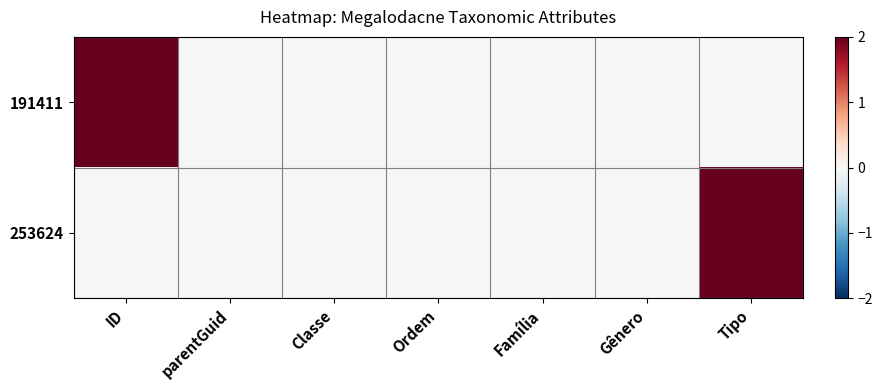

Between ID and Família, which is larger?

ID